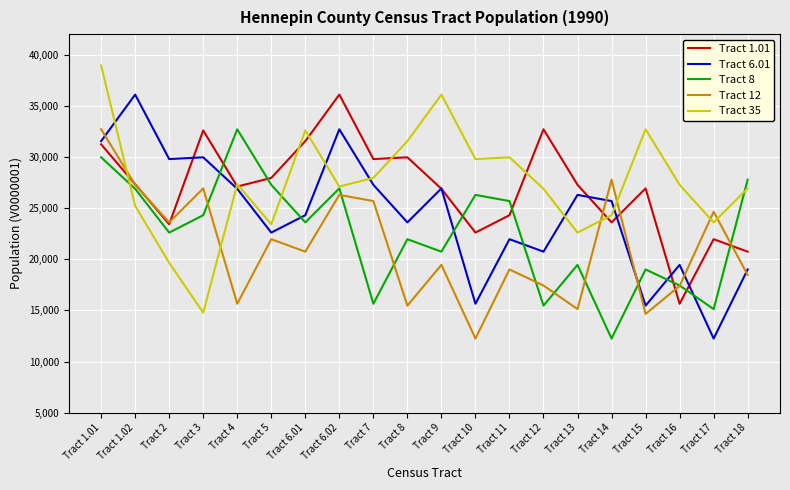

At which label is Tract 12 closest to 22476?

Tract 5